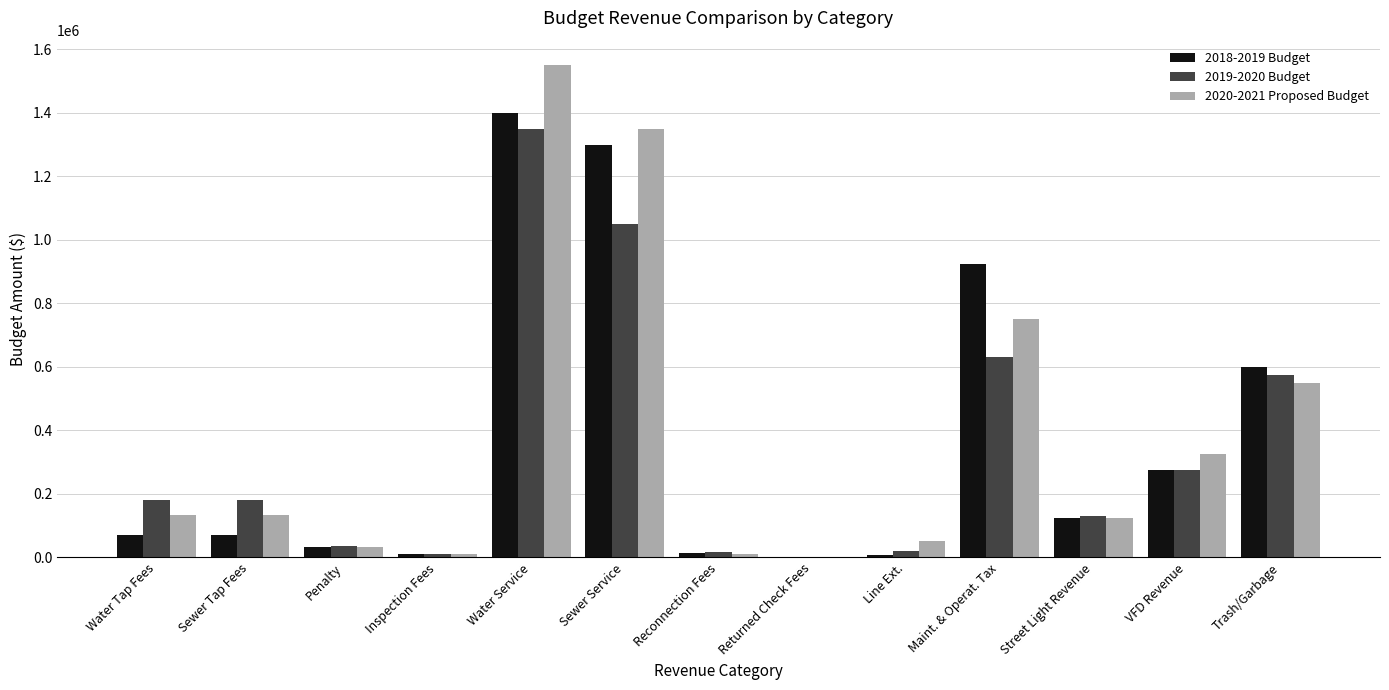

What is the maximum value shown in the chart?

1550000